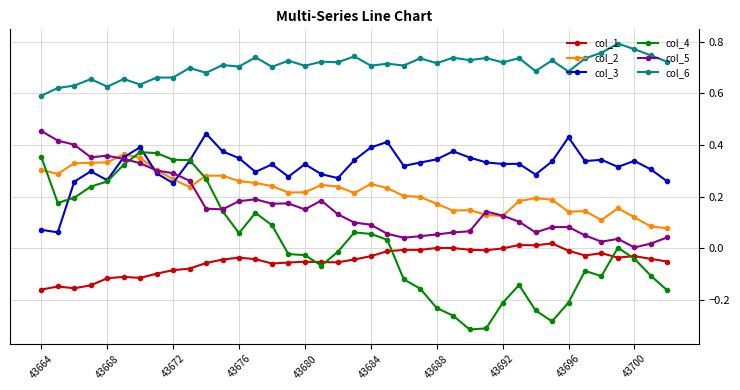

True or false: col_6 has more than 1 points higher than both neighbors.

True